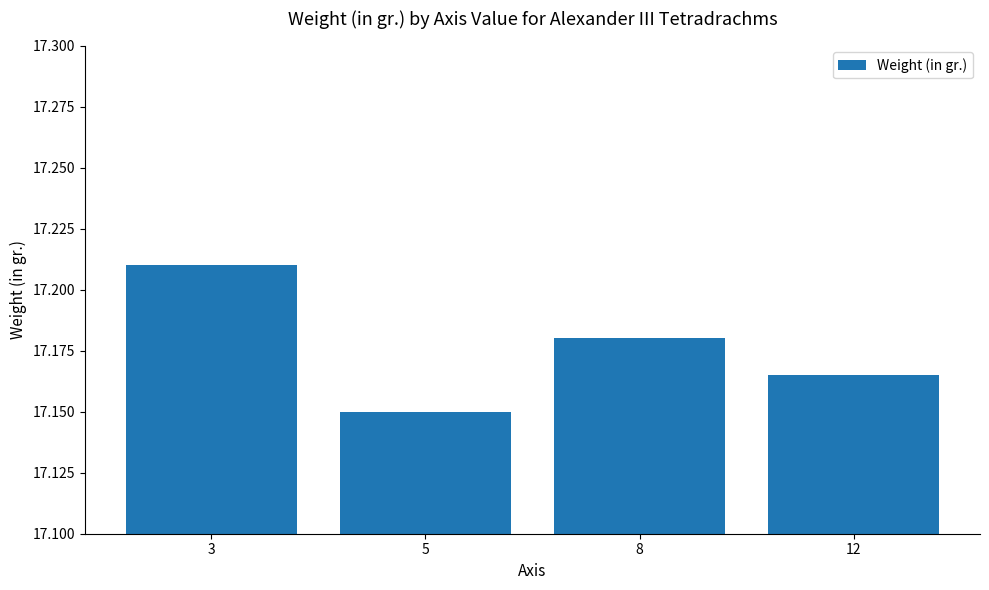

What is the ratio of the value at 5 to the value at 8?

1.0